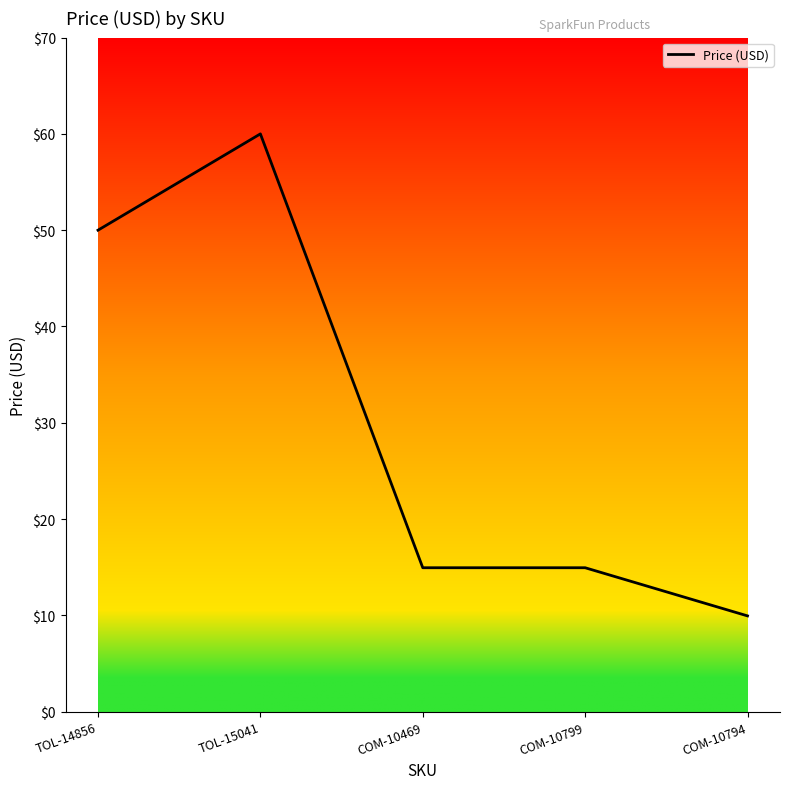

Count the number of values greater than 14.

4